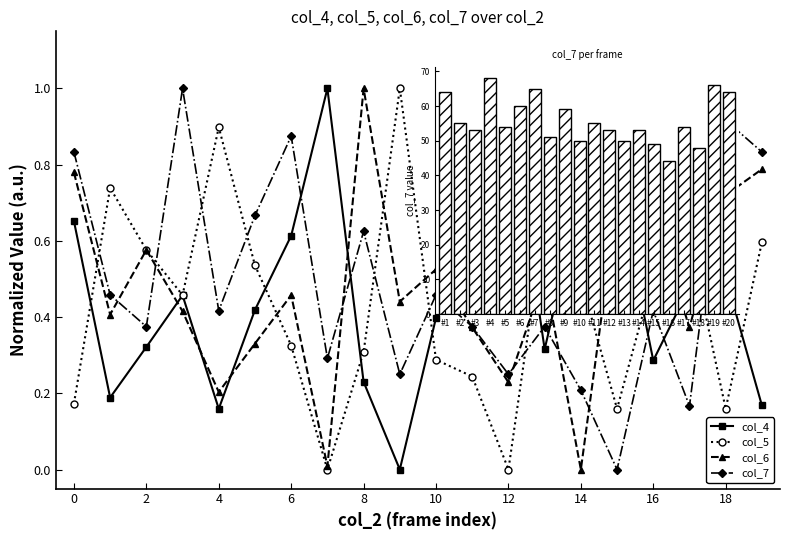

What is the difference between the maximum and minimum values in the col_7 series?

24.0